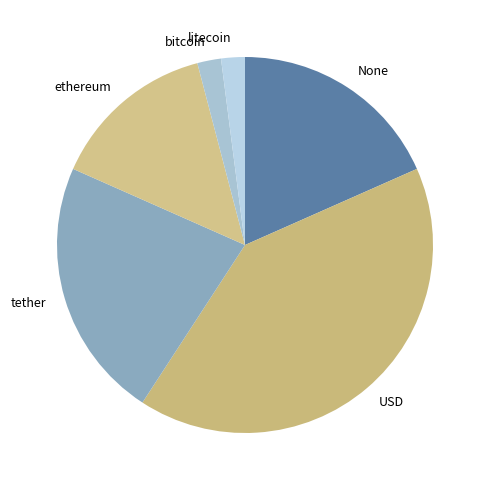

Is there any slice that represents more than half of the pie?

No